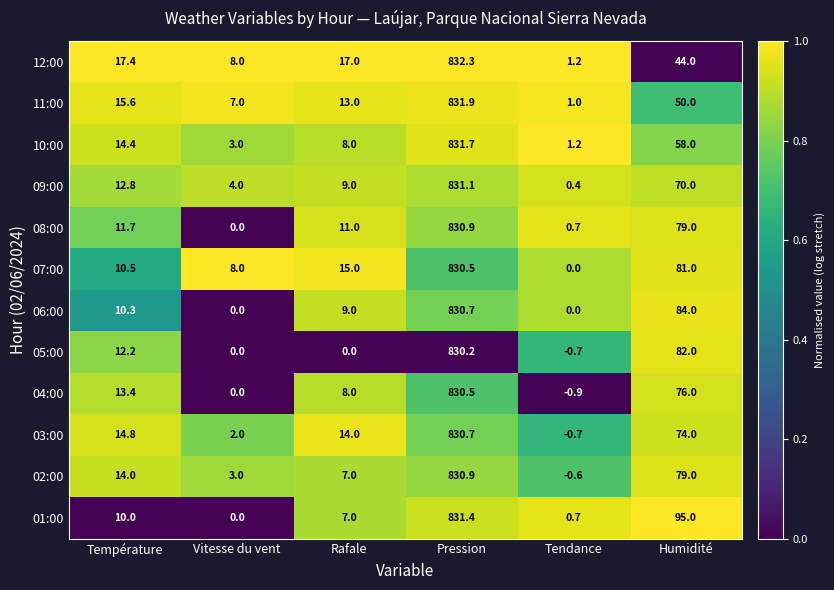

List the labels in order of 01:00 value, largest first.

Pression, Humidité, Température, Rafale, Tendance, Vitesse du vent